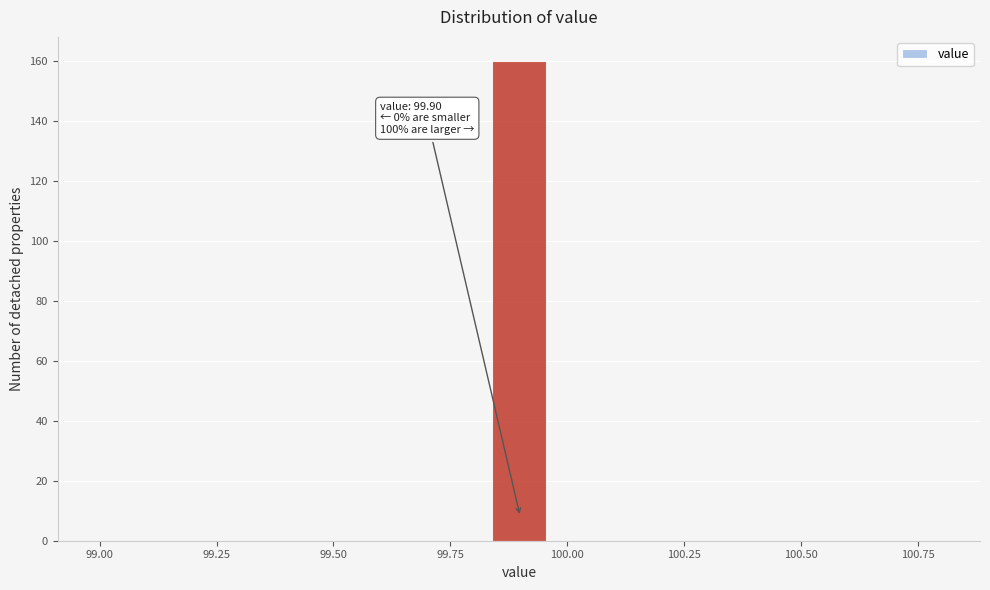

Around what value on the x-axis is the tallest bar? Give the approximate position of its centre, as read against the axis.

99.90